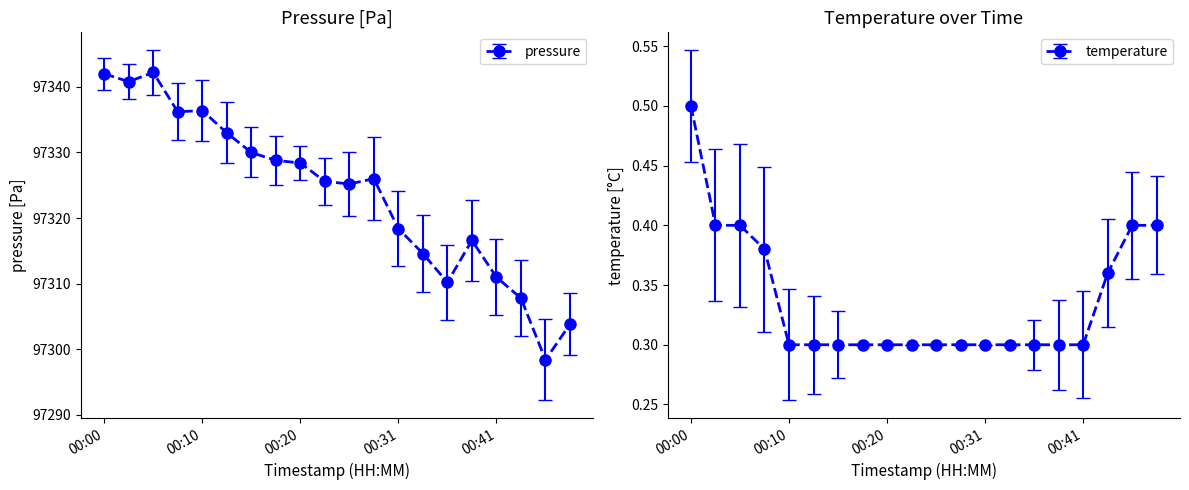

What is the difference between the pressure values at 00:03 and 00:48?

37.0